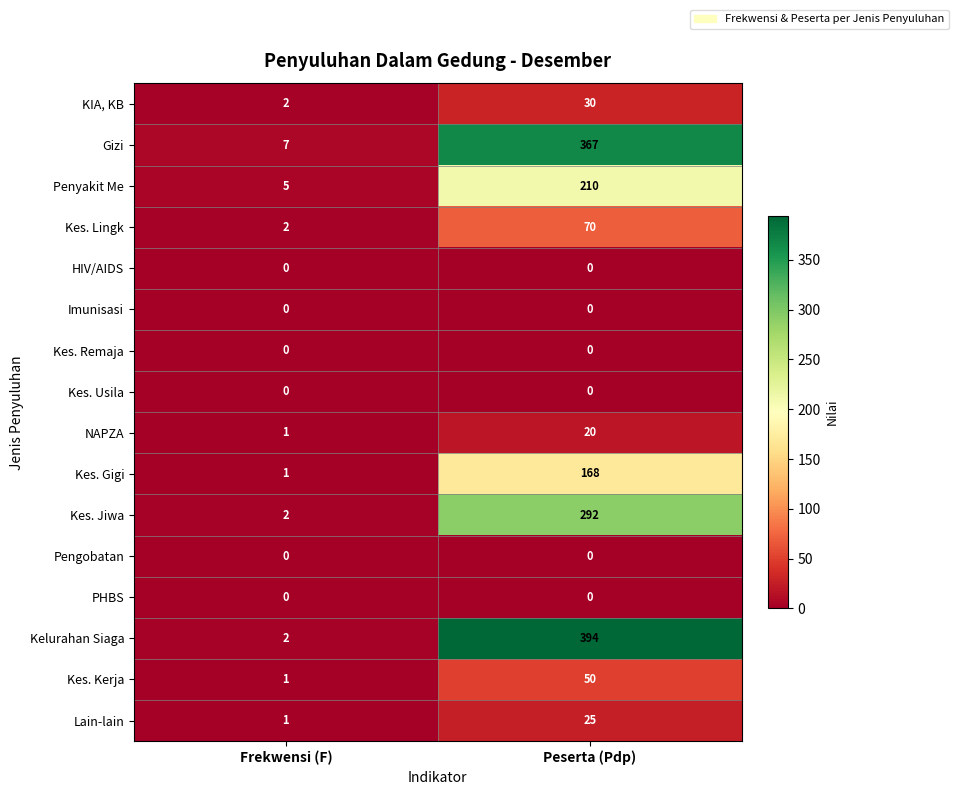

At how many categories does at least one series exceed 98?

1